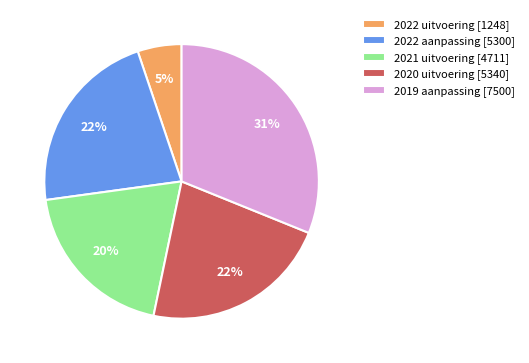

To the nearest percent, what portion does 2019 aanpassing represent?

31%